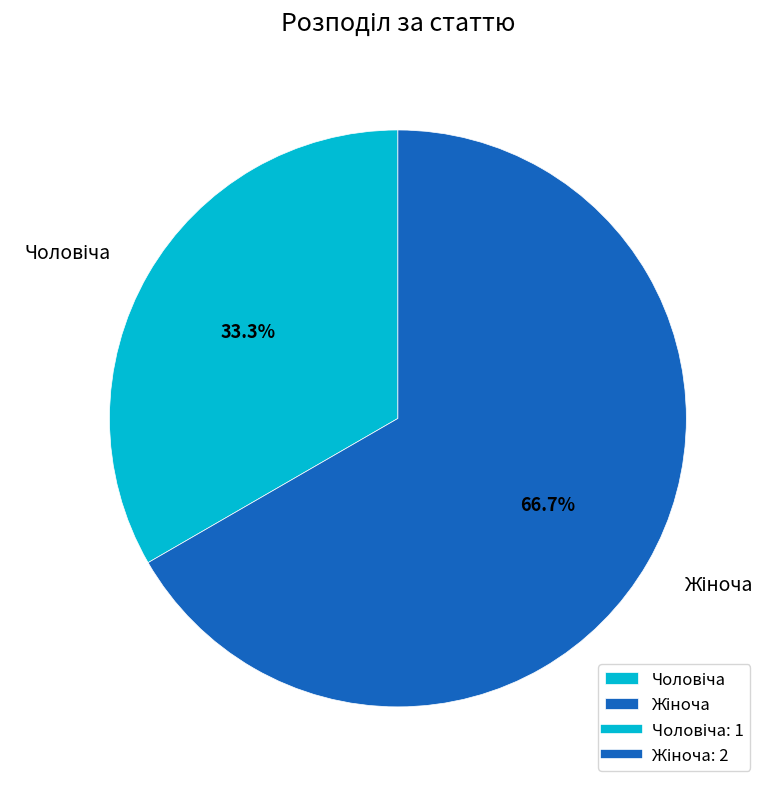

Is there a majority slice in this chart?

Yes